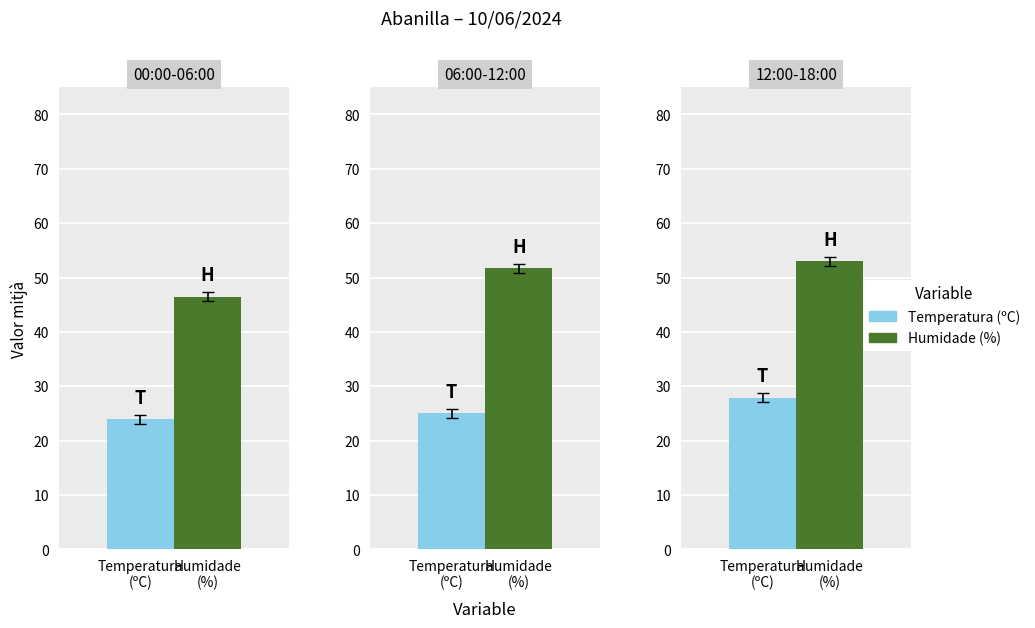

Is the value of Humidade (%) at 10:00 greater than the value of Temperatura (ºC) at 17:00?

Yes